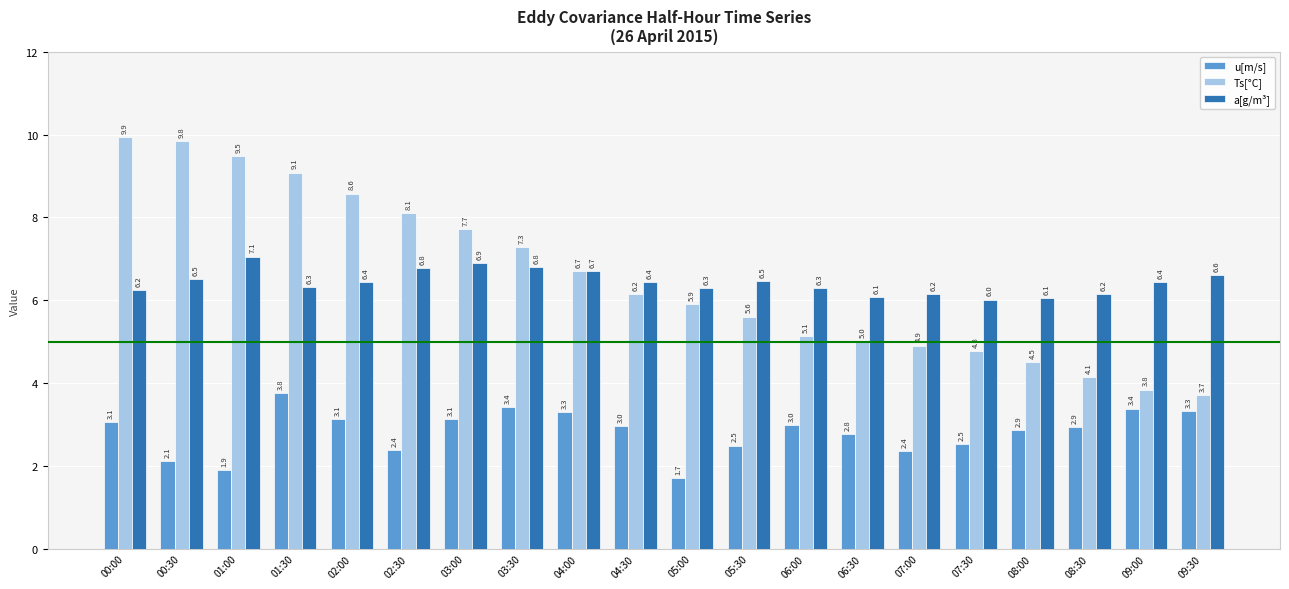

How many data points in u[m/s] are less than 2?

2